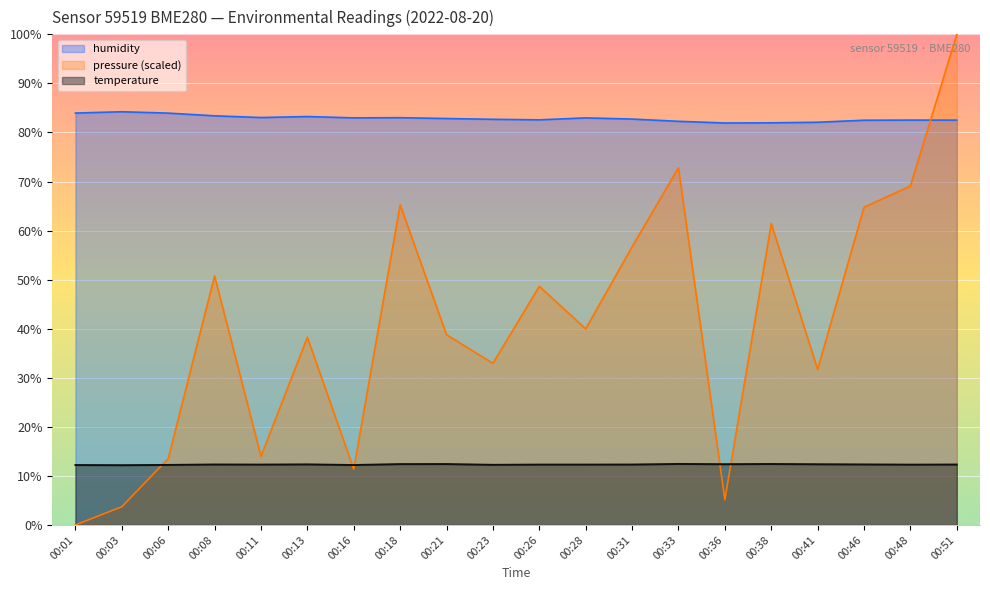

The pressure_norm series shows 11.4 at 00:16. True or false?

True